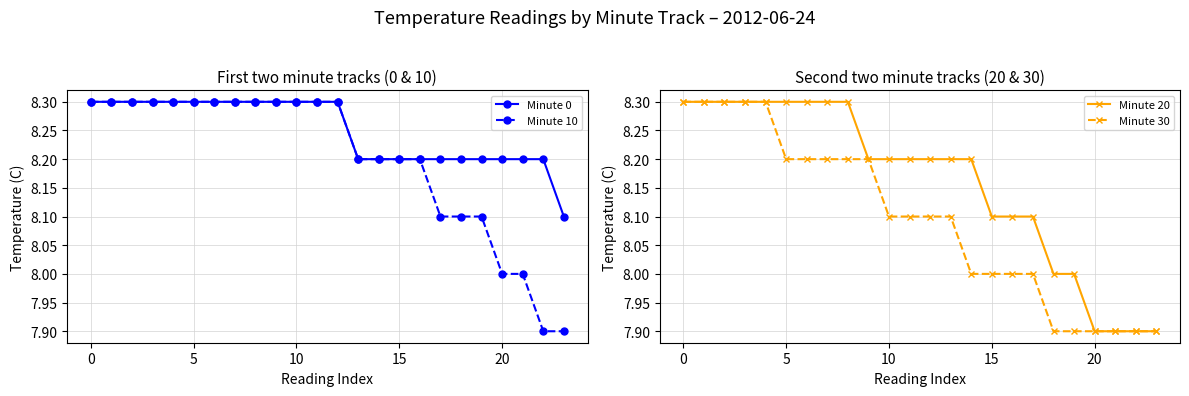

What is the minimum value for Minute 10?

7.9